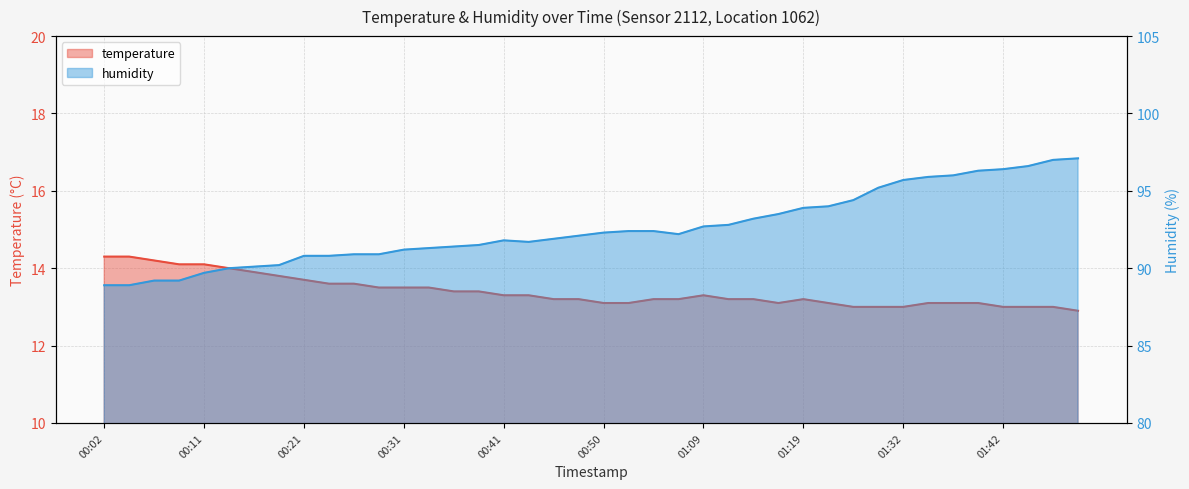

Rank the series at 00:11 from lowest to highest value.

temperature, humidity